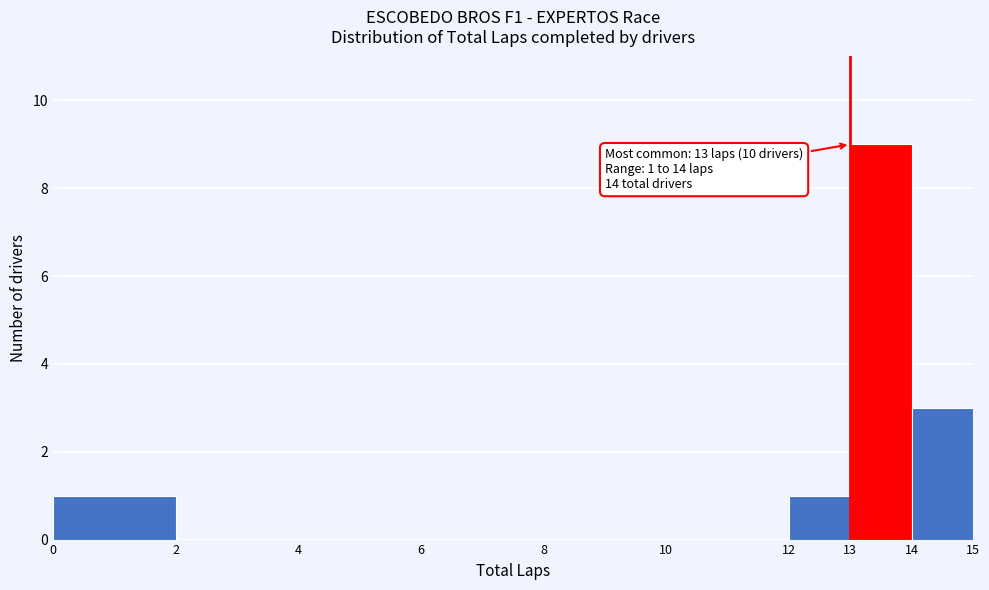

Over which range of the x-axis is the bar tallest?

13 to 14